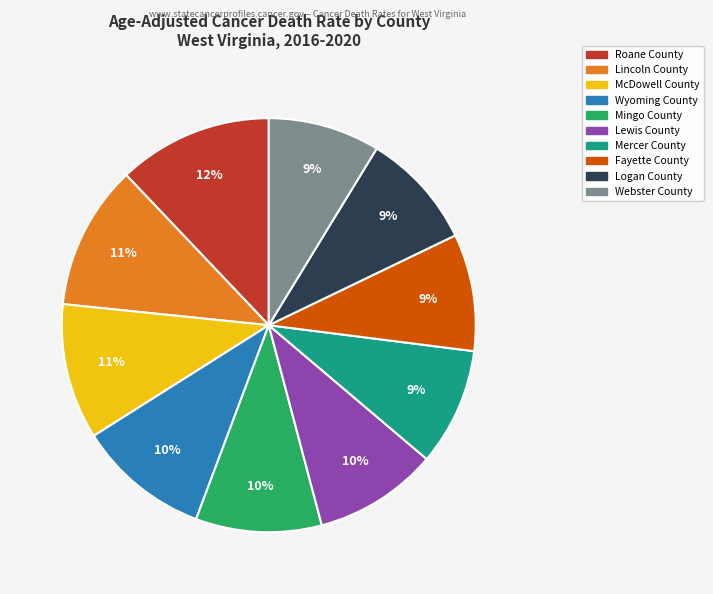

Does Lewis County account for over 50% of the chart?

No